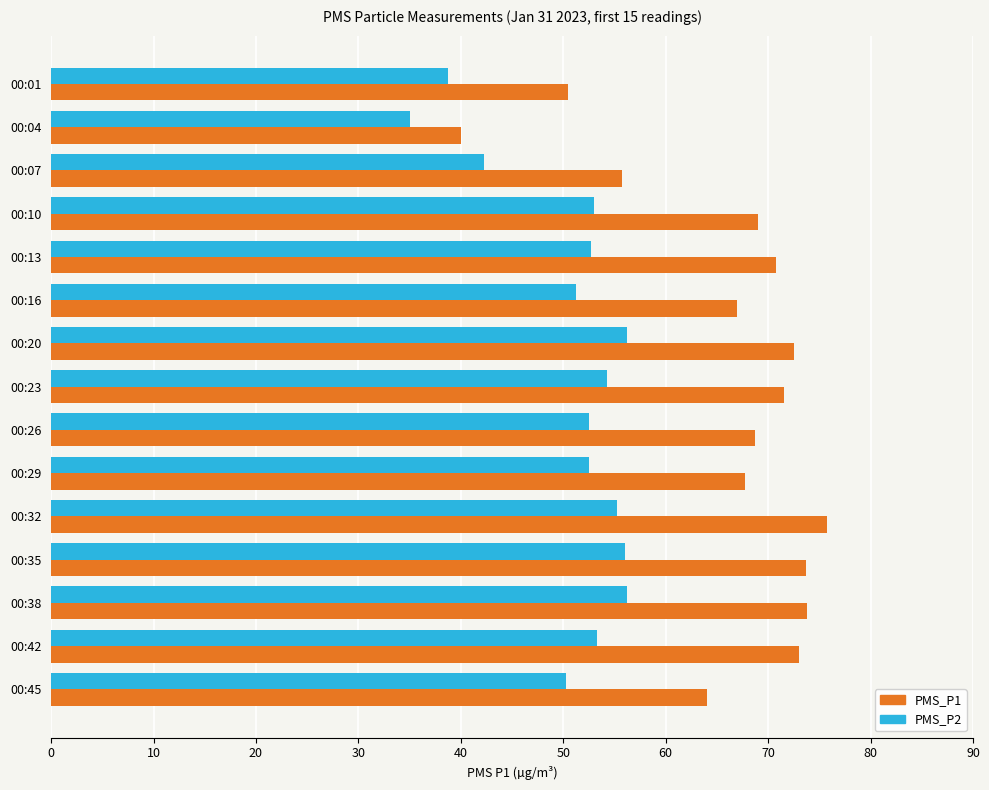

What are all the series names shown in the legend?

PMS_P1, PMS_P2